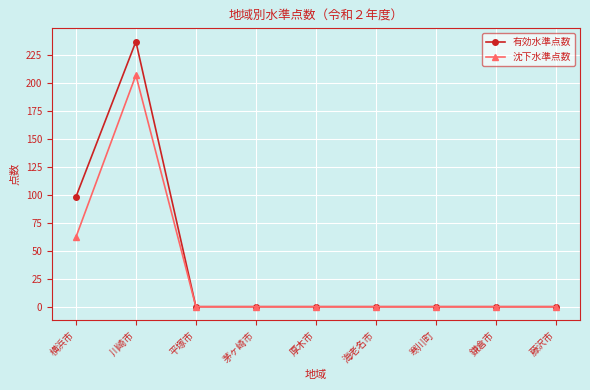

How many distinct data groups are displayed?

2